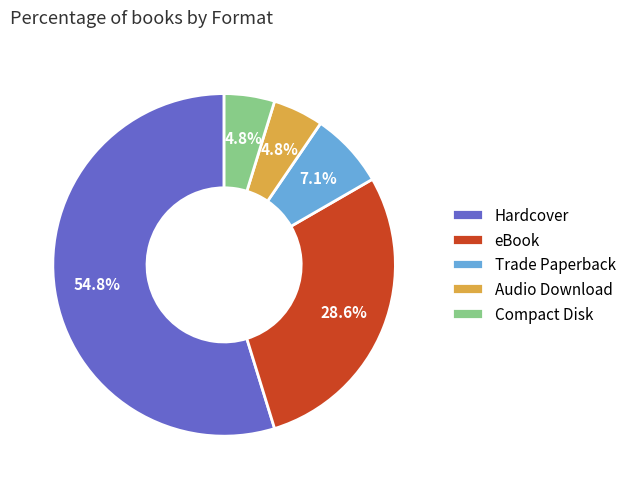

Between Compact Disk and Hardcover, which is larger?

Hardcover